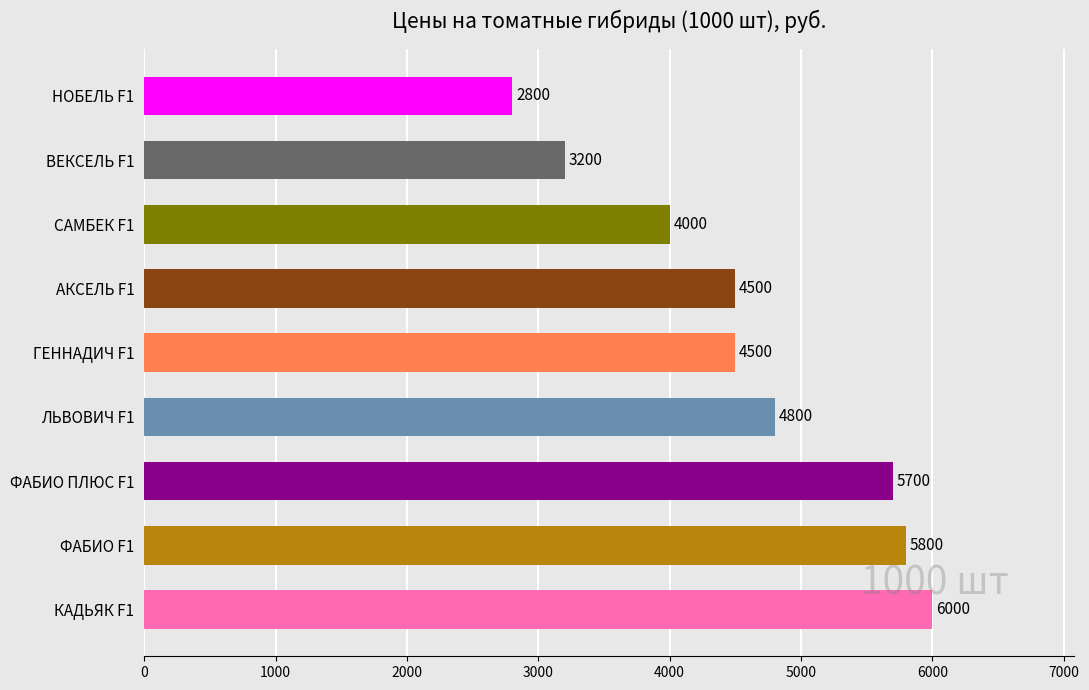

How many distinct data groups are displayed?

1